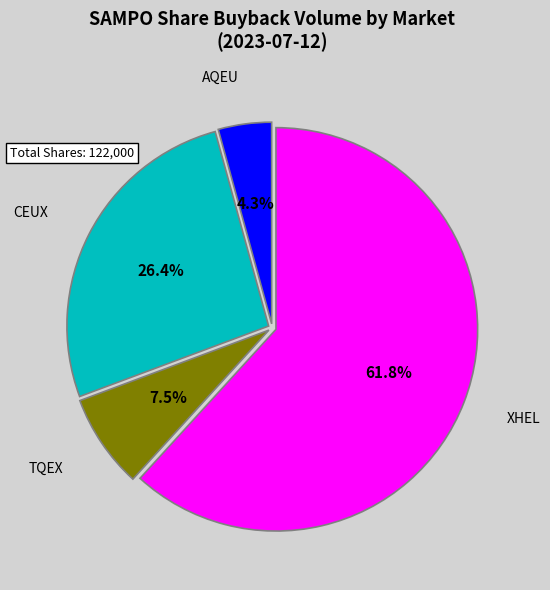

Combined, do CEUX and AQEU account for over 50%?

No